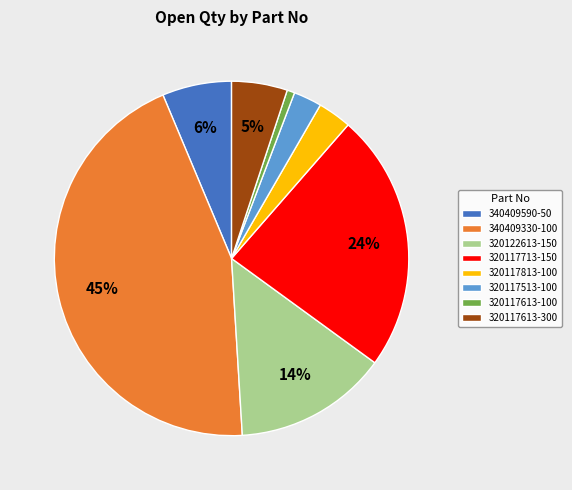

Which category has the biggest portion of the pie?

340409330-100